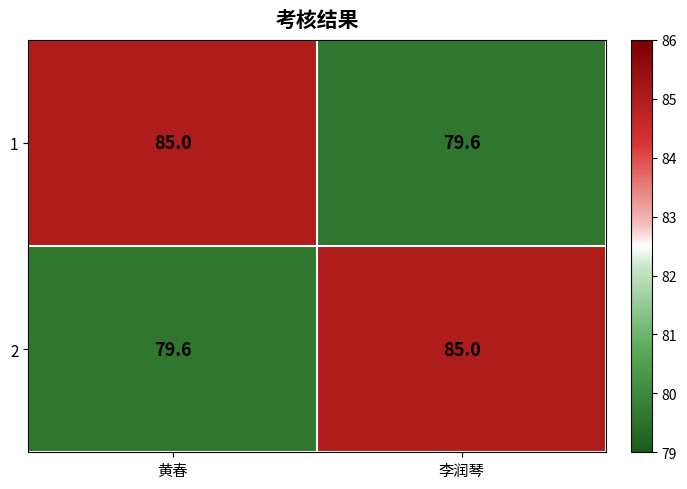

What is the highest value of the 1 series?

85.0